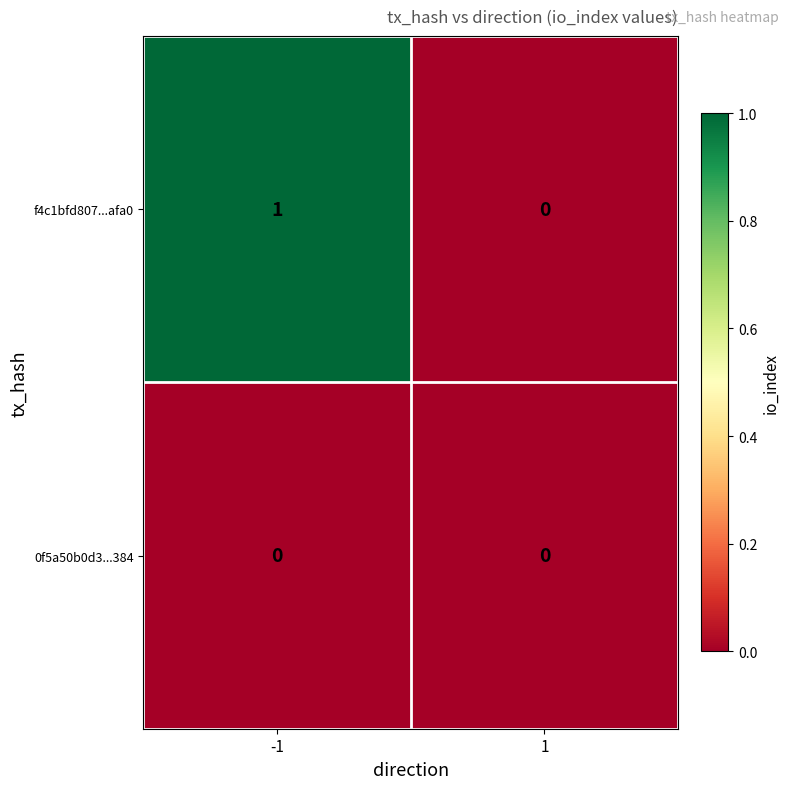

Rank the series by their average value, from highest to lowest.

f4c1bfd807...afa0, 0f5a50b0d3...384